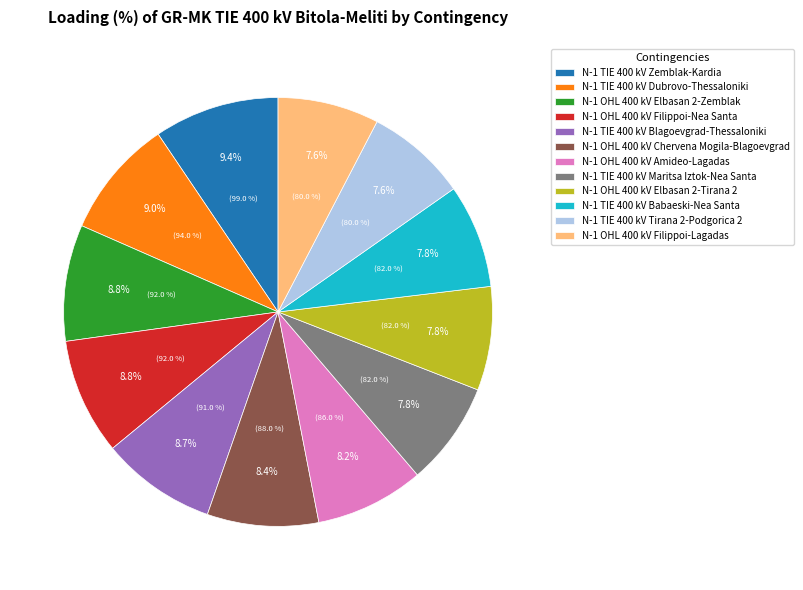

Do N-1 OHL 400 kV Elbasan 2-Tirana 2 and N-1 TIE 400 kV Babaeski-Nea Santa together represent more than half of the pie?

No